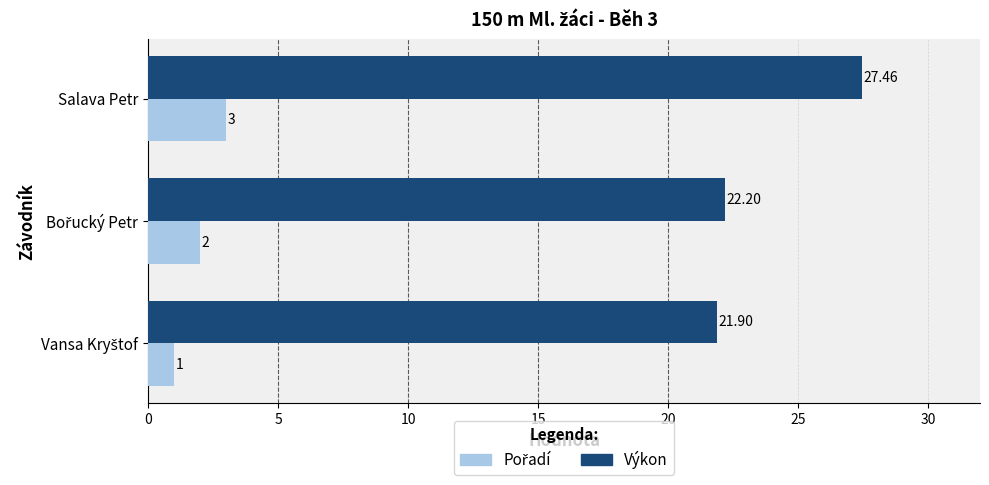

At which category is the sum across all series the highest?

Salava Petr